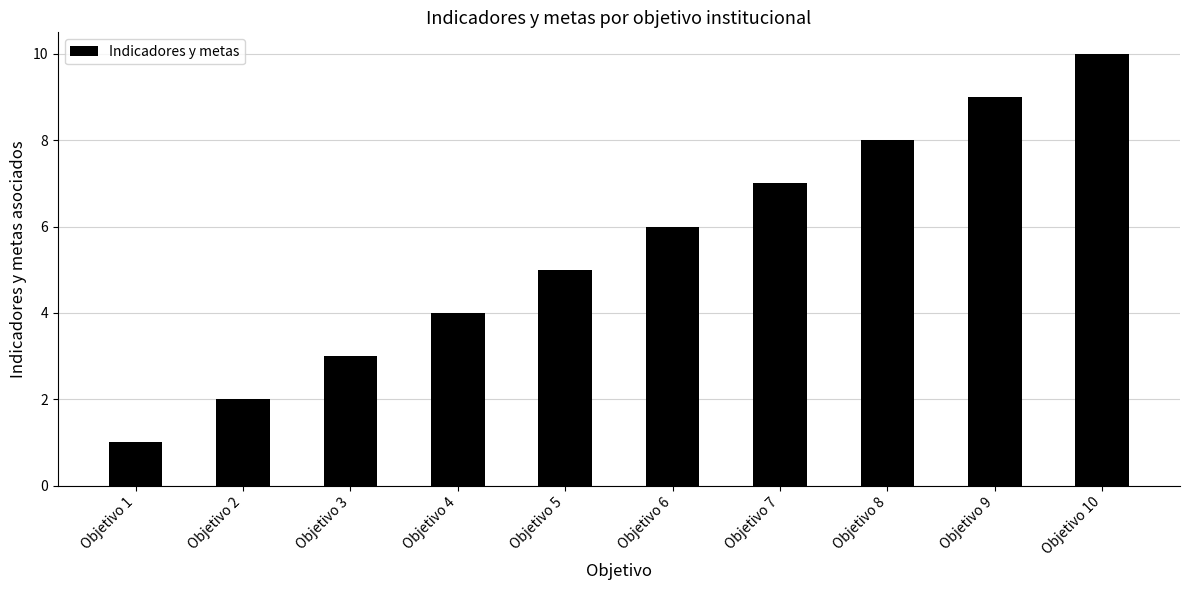

Rank the categories by value from highest to lowest.

Objetivo 10, Objetivo 9, Objetivo 8, Objetivo 7, Objetivo 6, Objetivo 5, Objetivo 4, Objetivo 3, Objetivo 2, Objetivo 1